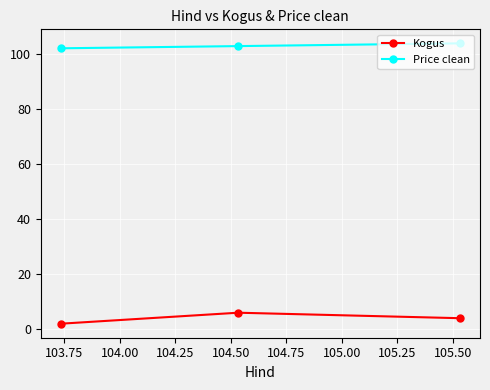

List the series in order of their peak value, highest first.

Price clean, Kogus